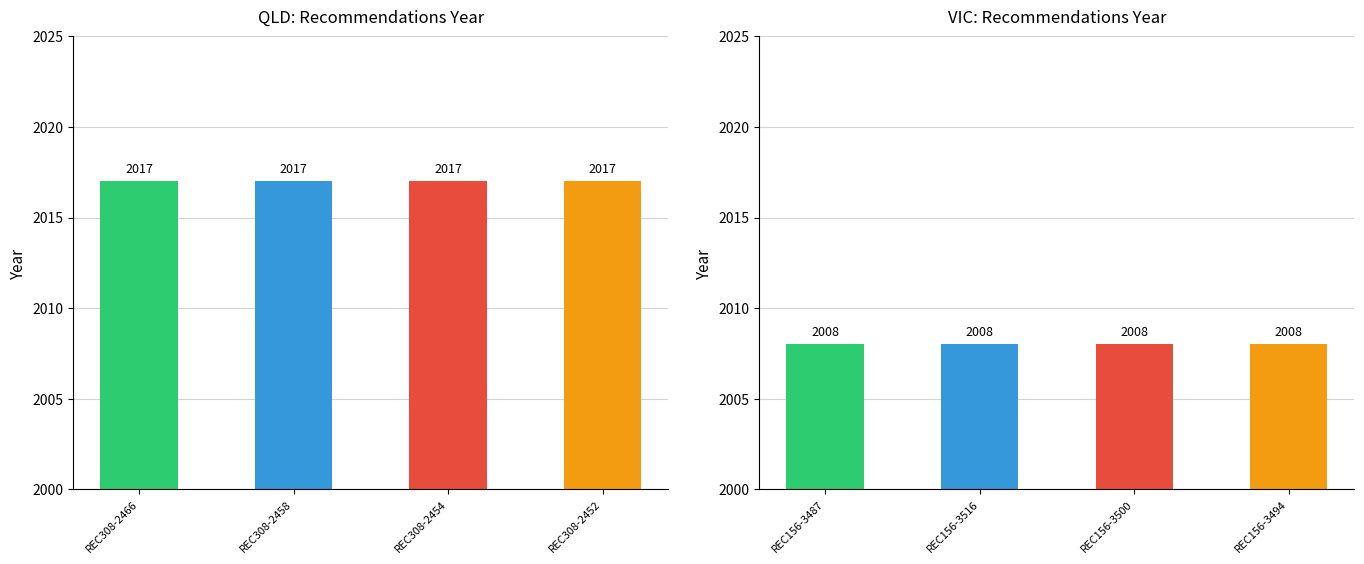

What is the ratio of the value at REC308-2458 to the value at REC308-2452?

1.0